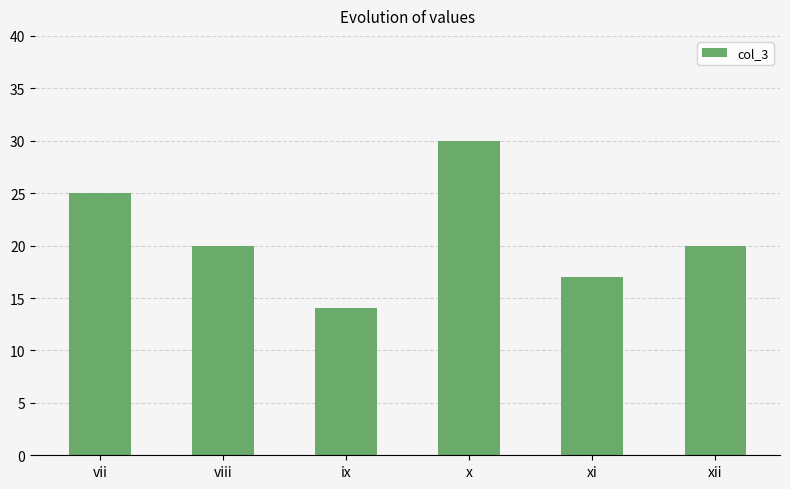

The value at vii is 25. True or false?

True